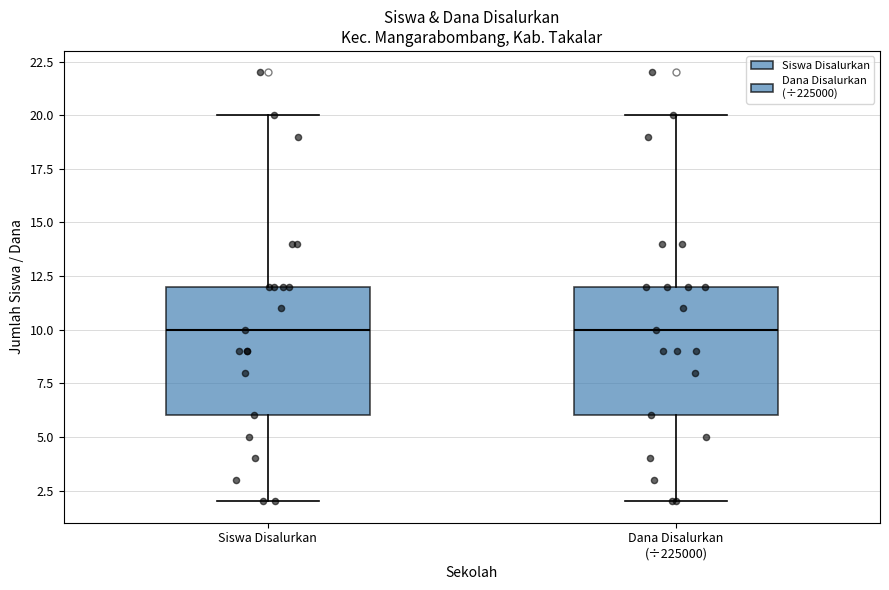

Where does the median line of the box for Dana Disalurkan (÷225000) sit on the y-axis? The values are not printed on the chart, so give them approximately, as read against the axis.

10